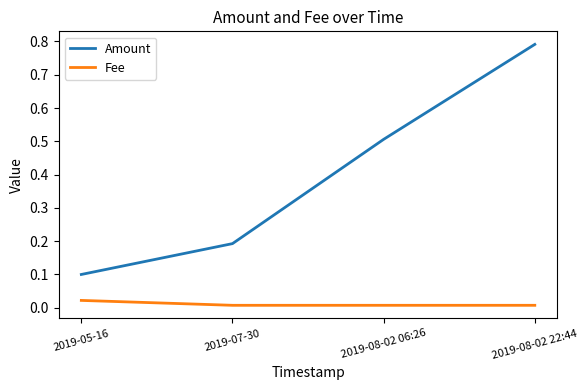

Which category has the lowest value in the Amount series?

2019-05-16